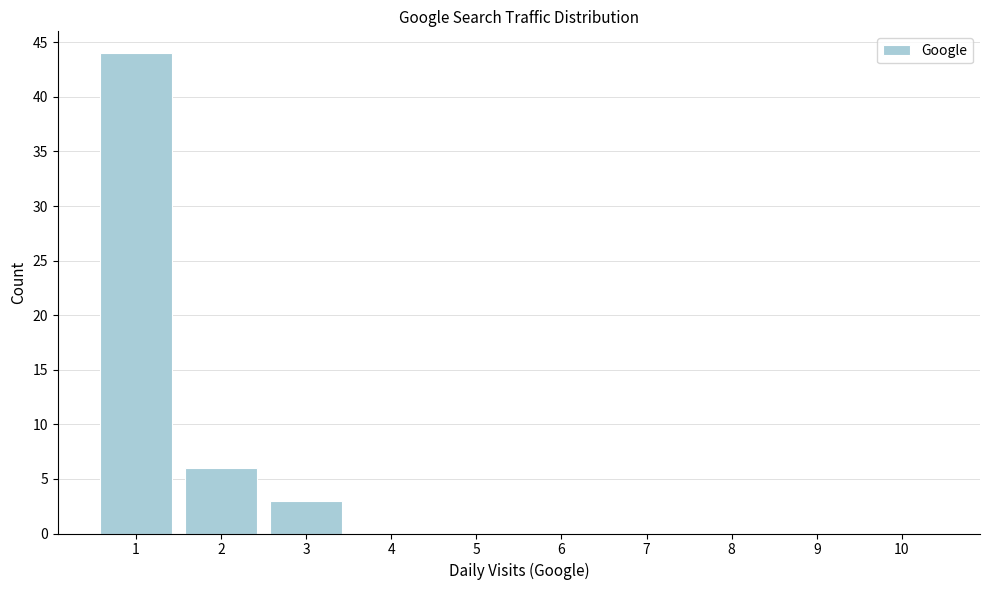

Reading left to right, list every bar in this chart as the range it spans on the x-axis followed by its height. The values are not printed on the chart, so give them approximately, as read against the axis.

0.5 to 1.5: 44
1.5 to 2.5: 6
2.5 to 3.5: 3
3.5 to 4.5: 0
4.5 to 5.5: 0
5.5 to 6.5: 0
6.5 to 7.5: 0
7.5 to 8.5: 0
8.5 to 9.5: 0
9.5 to 10.5: 0